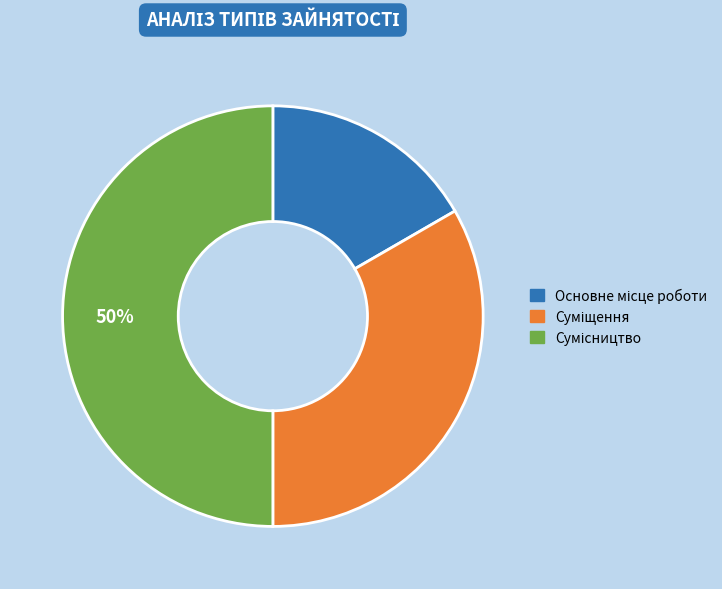

To the nearest percent, what is the difference between the largest and smallest slice percentages?

33%